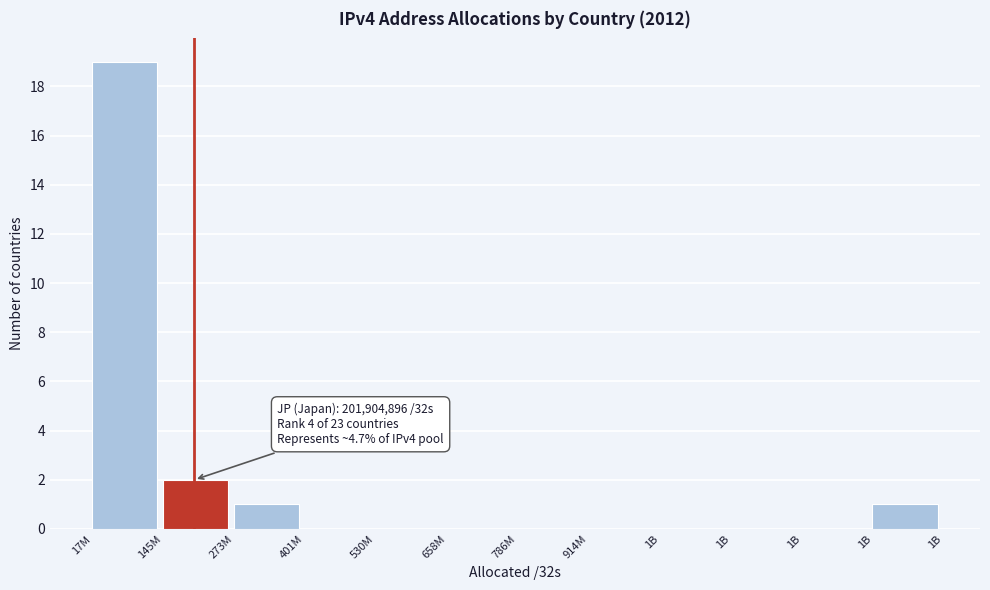

Are the bars horizontal?

No